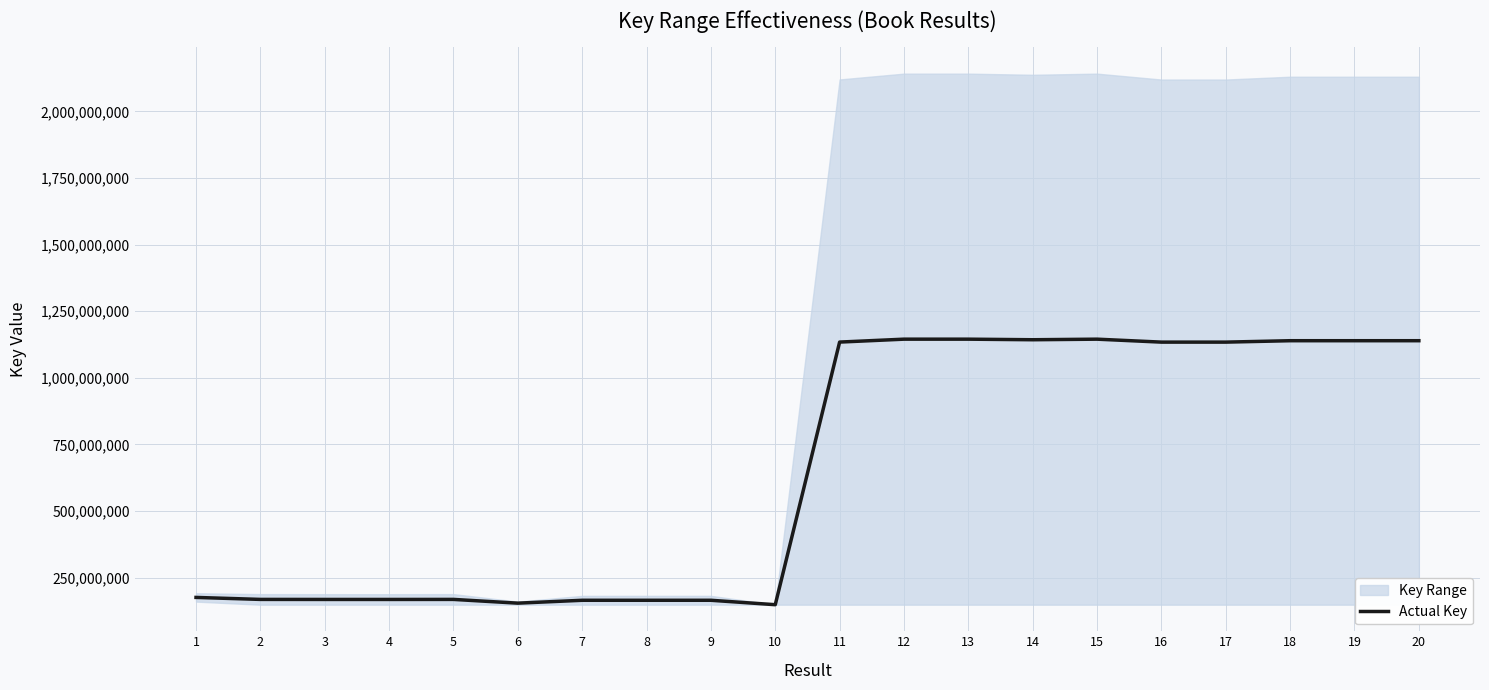

Reading right to left, what are all the values shown in this chart?

20=1139305831.0	19=1139302047.5	18=1139302992.0	17=1133998460.0	16=1133998419.5	15=1145089780.5	14=1142929386.5	13=1145090222.0	12=1145092263.5	11=1134175664.5	10=148218147.0	9=164816759.0	8=164816840.0	7=164792528.5	6=154016415.0	5=168079181.0	4=167920364.5	3=167940972.5	2=168079162.5	1=175521623.5